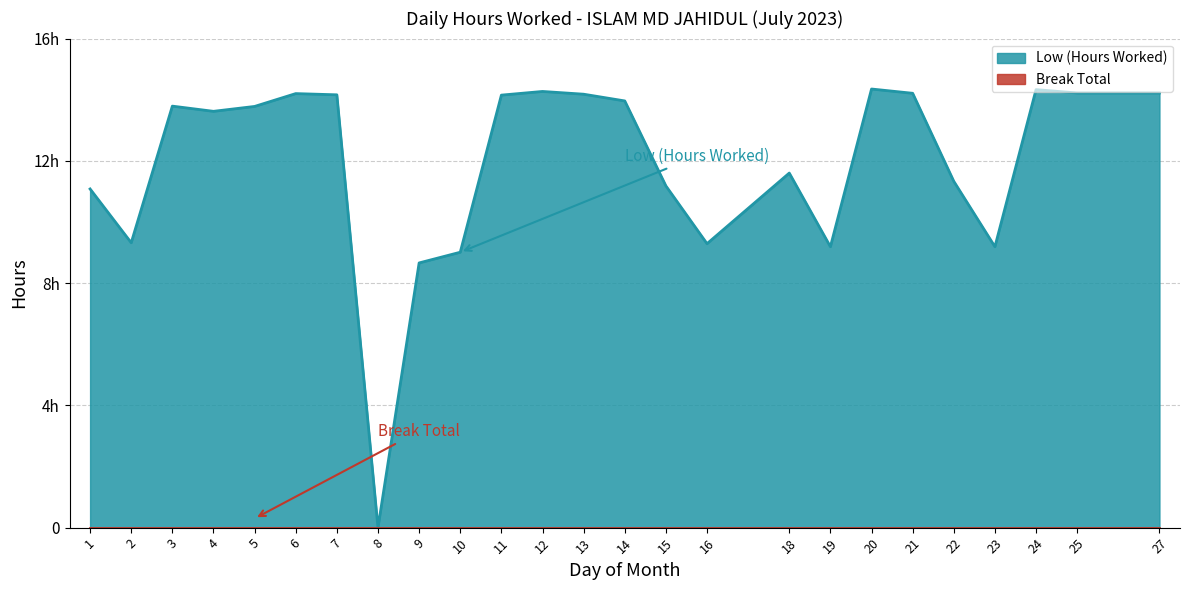

At which label does the data first exceed 13?

3